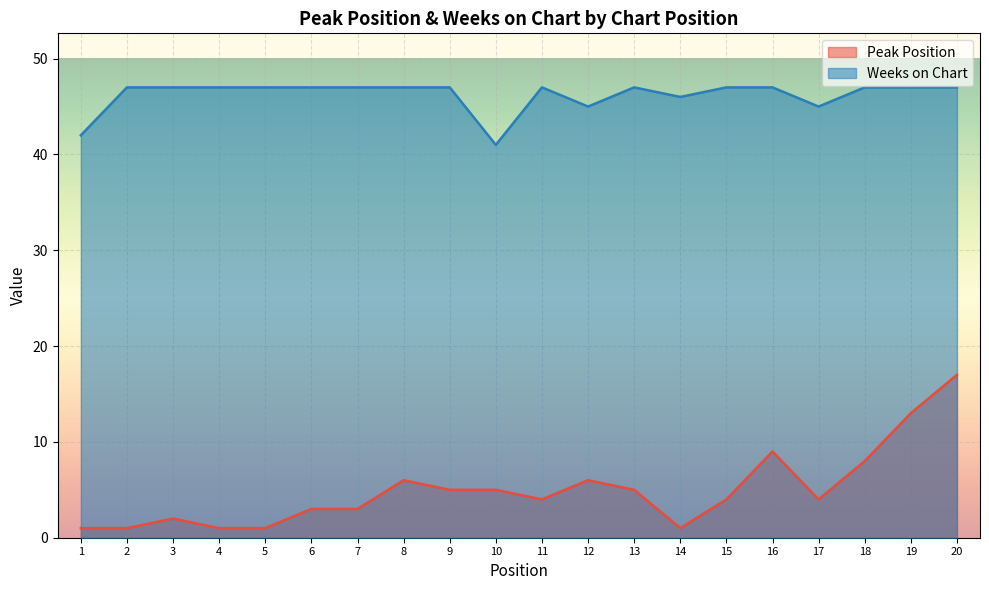

What is the minimum value shown in the chart?

1